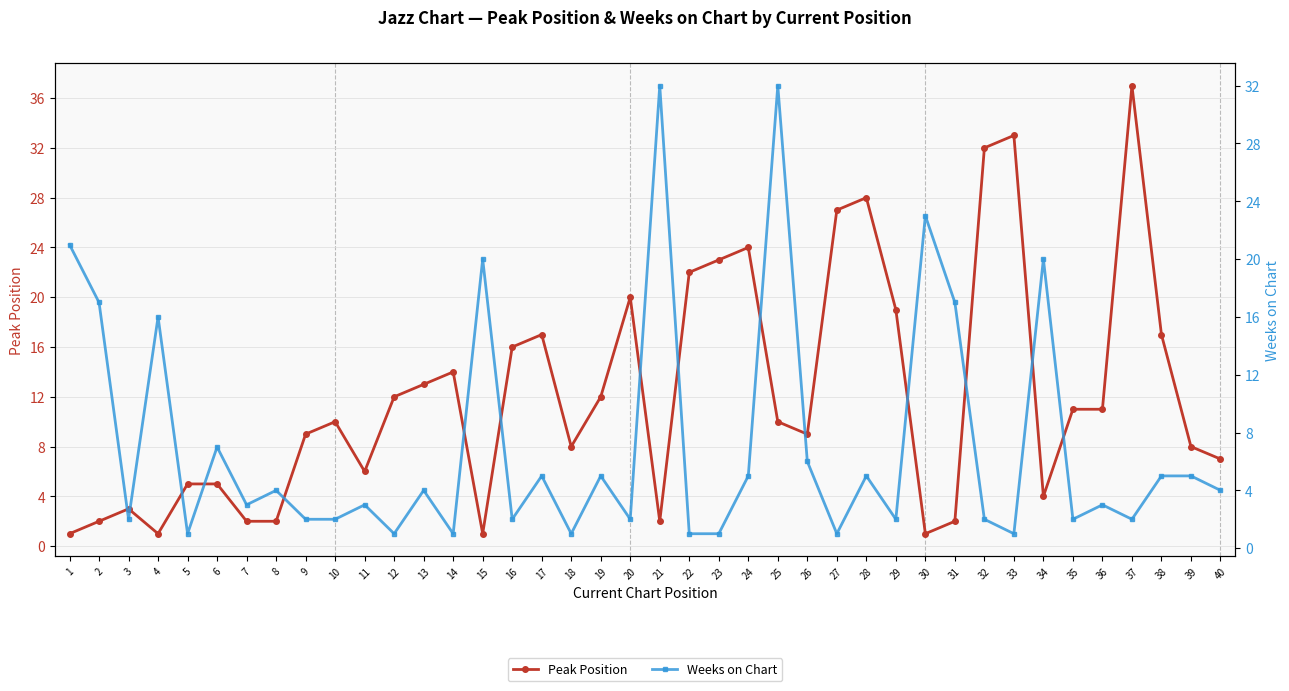

How many lines are shown in the chart?

2